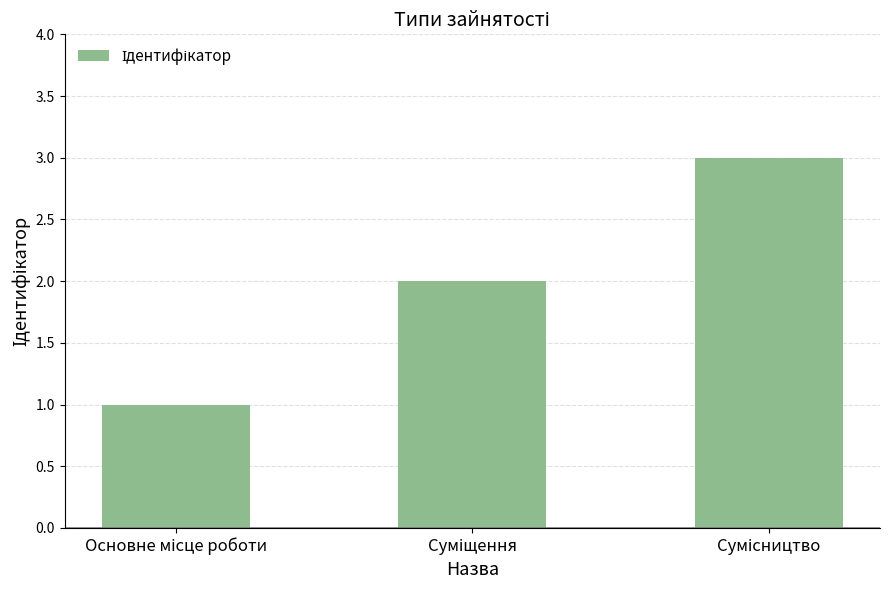

What is the sum of all values?

6